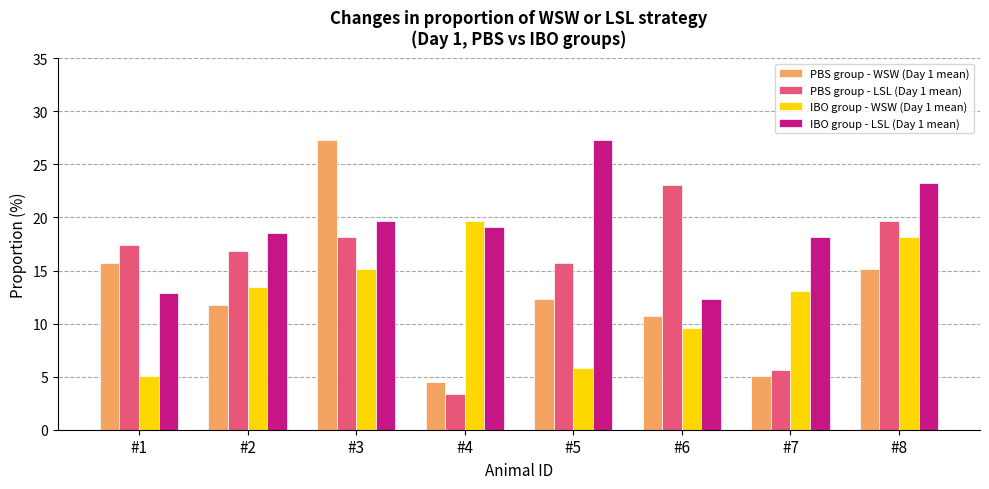

The IBO group - LSL (Day 1 mean) series shows 19.7 at #3. True or false?

True